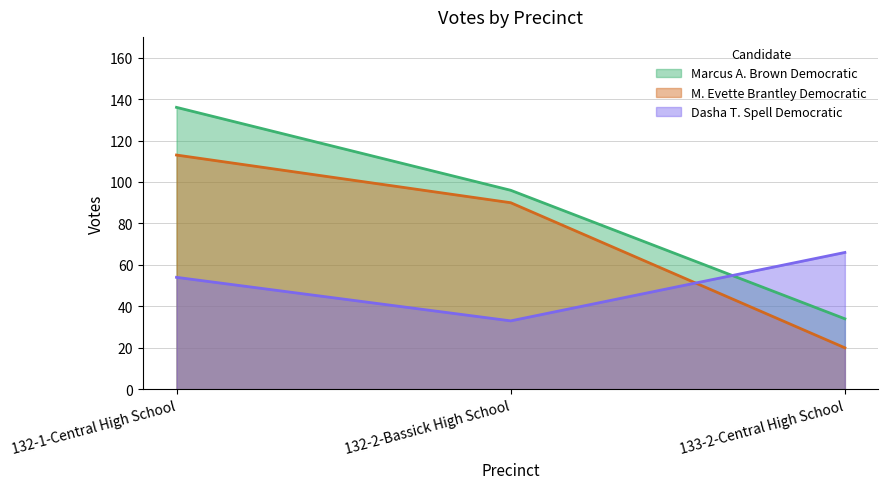

Count the number of data series in this chart.

3